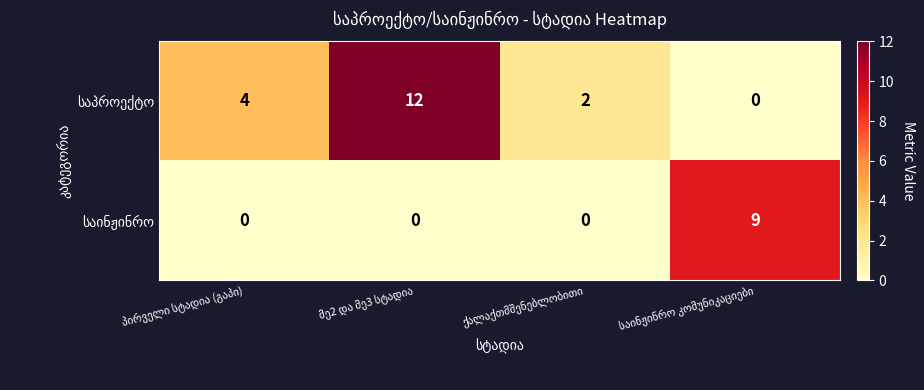

At how many categories does at least one series exceed 0?

4